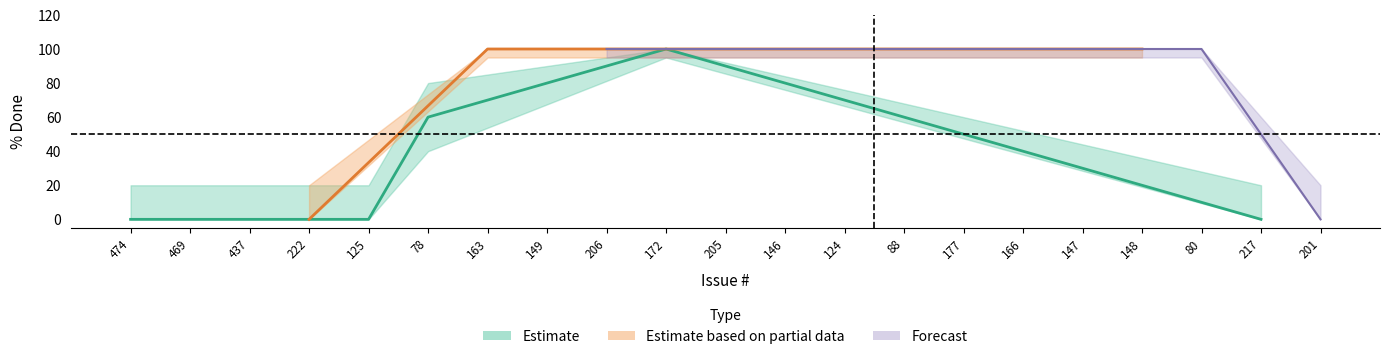

True or false: lower and upper intersect in this chart.

False